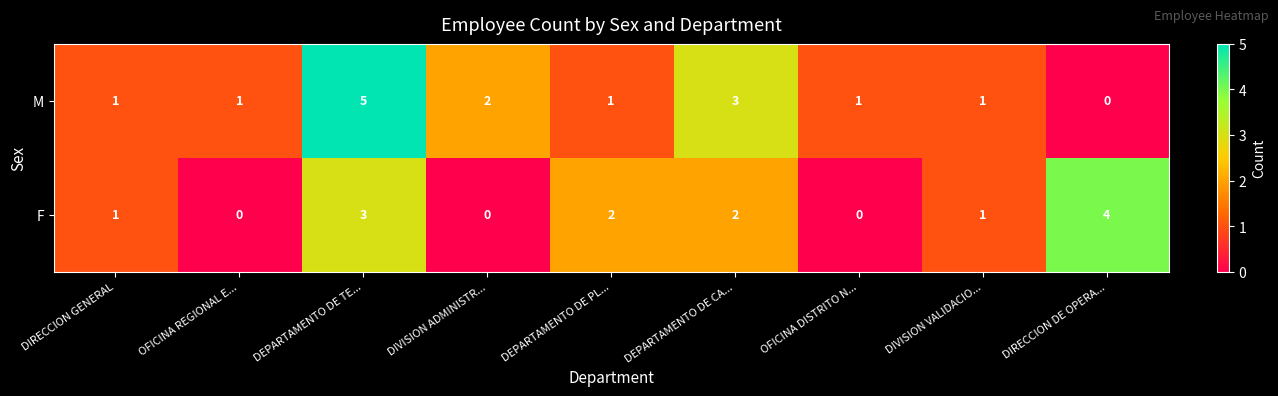

Count the F values in the range 0 to 2.

7